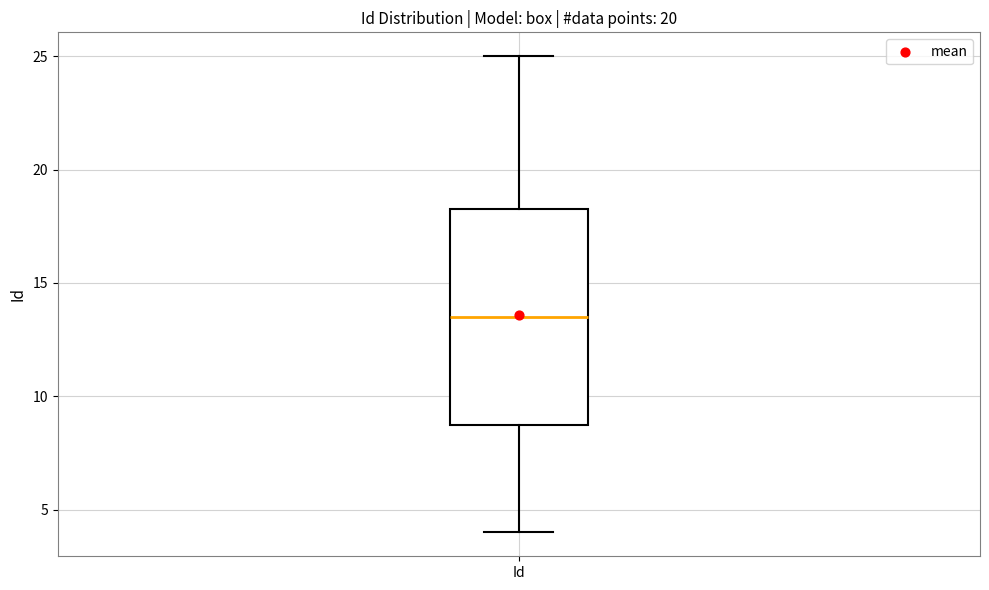

Read this box plot against the y-axis: the position of the median line, the range covered by the box, and the ends of both whiskers. The values are not printed on the chart, so give them approximately, as read against the axis.

median 13.5, box 9.0 to 18.5, whiskers 4.0 to 25.0